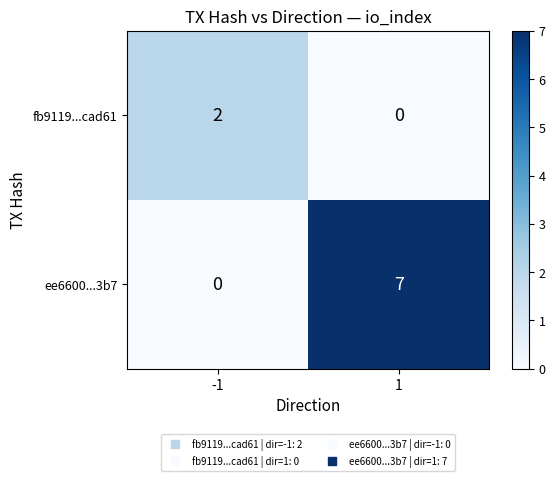

What is the total value across all series at -1?

2